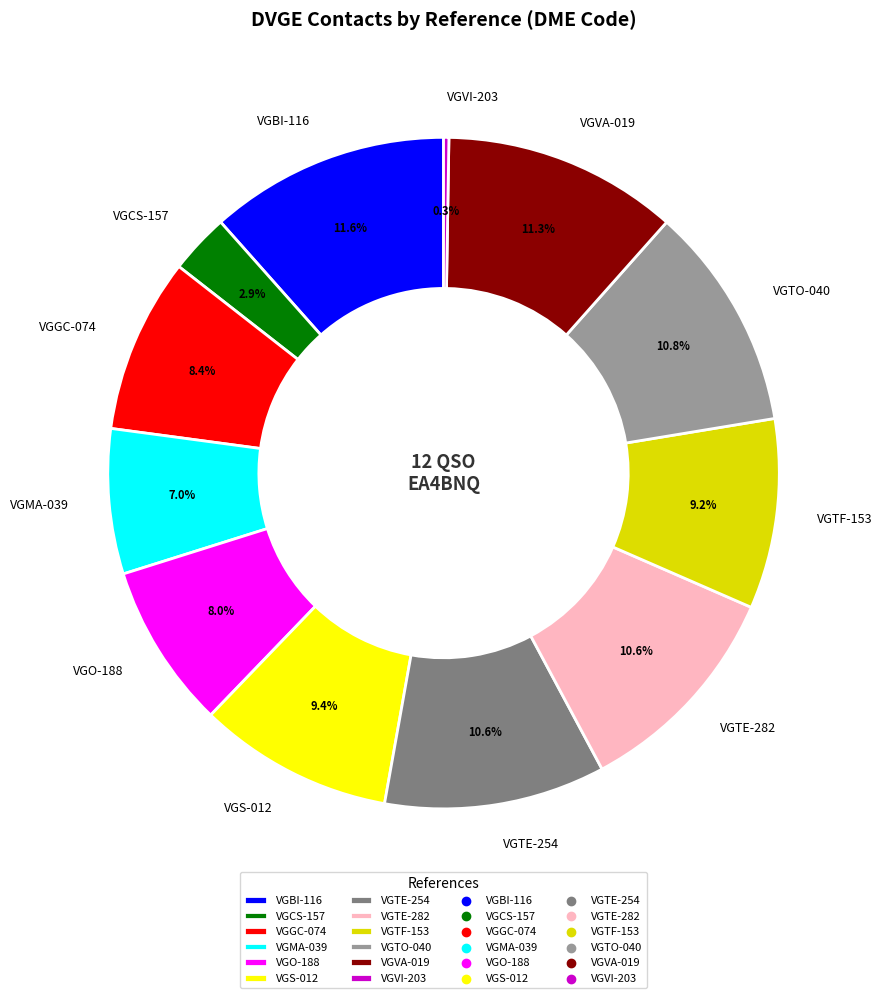

Is the sum of VGTF-153 and VGCS-157 greater than half?

No